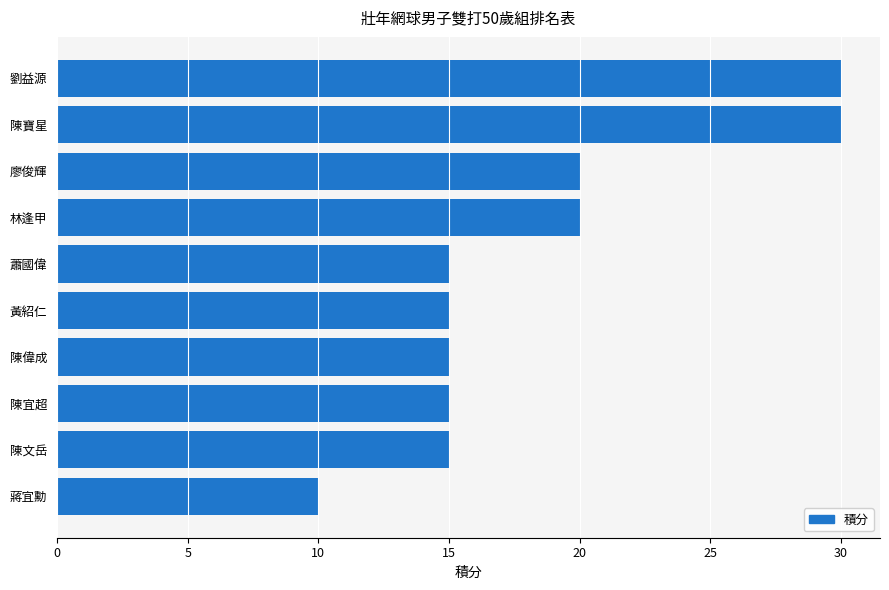

What is the sum of all values?

185